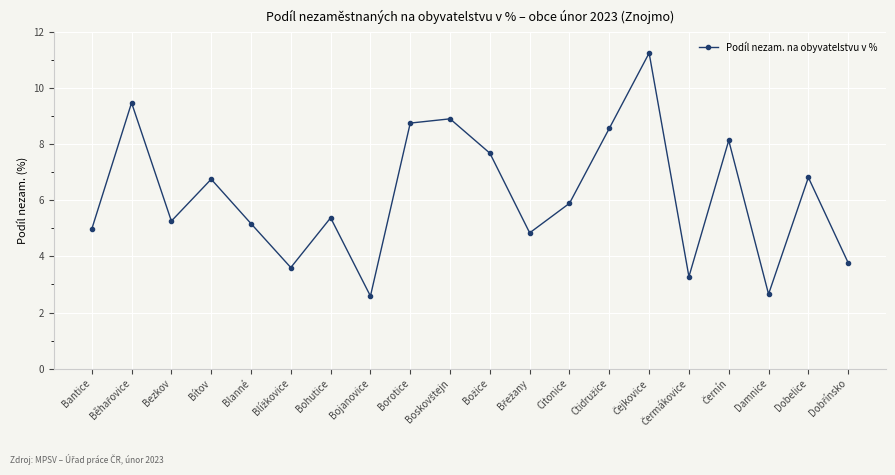

The chart shows a value of 5.2 at Blanné. True or false?

True